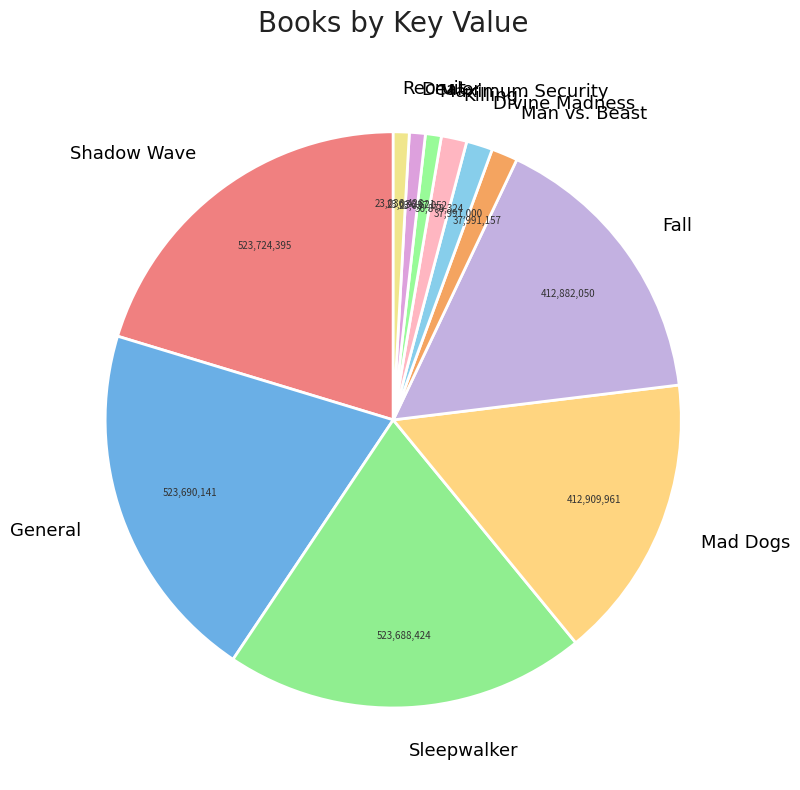

Does any single category account for the majority?

No